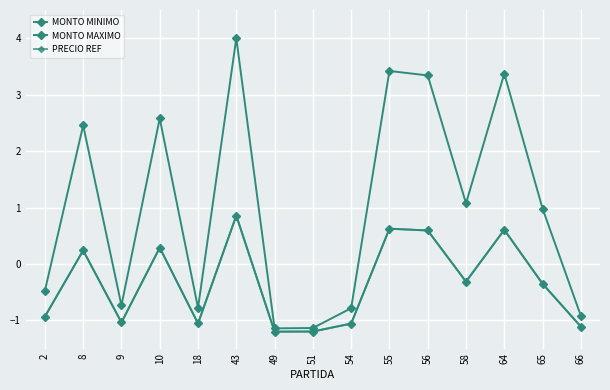

The MONTO MINIMO series shows 0.9 at 43. True or false?

True